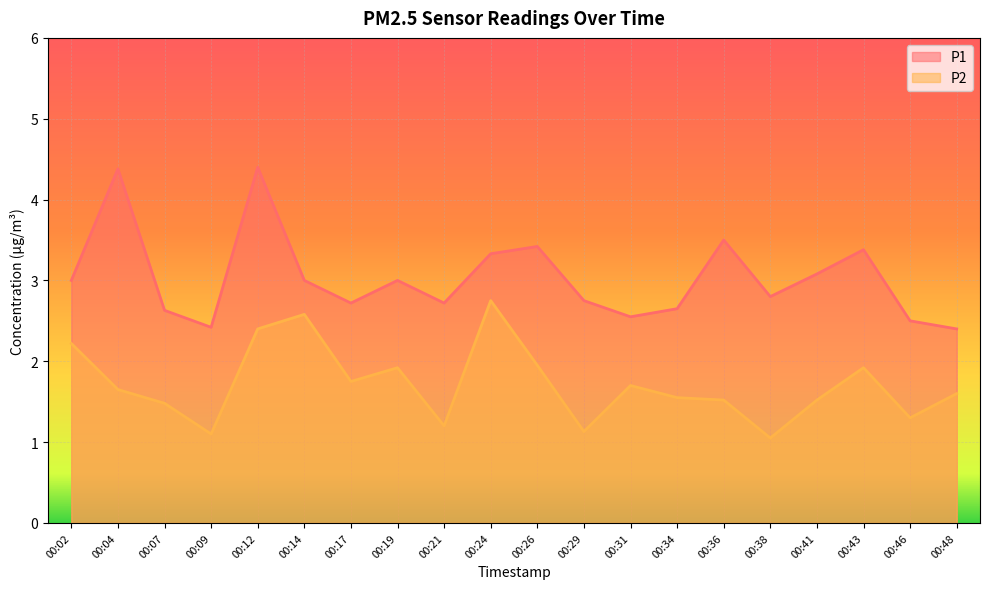

True or false: P2 has more than 1 interior local peaks.

True